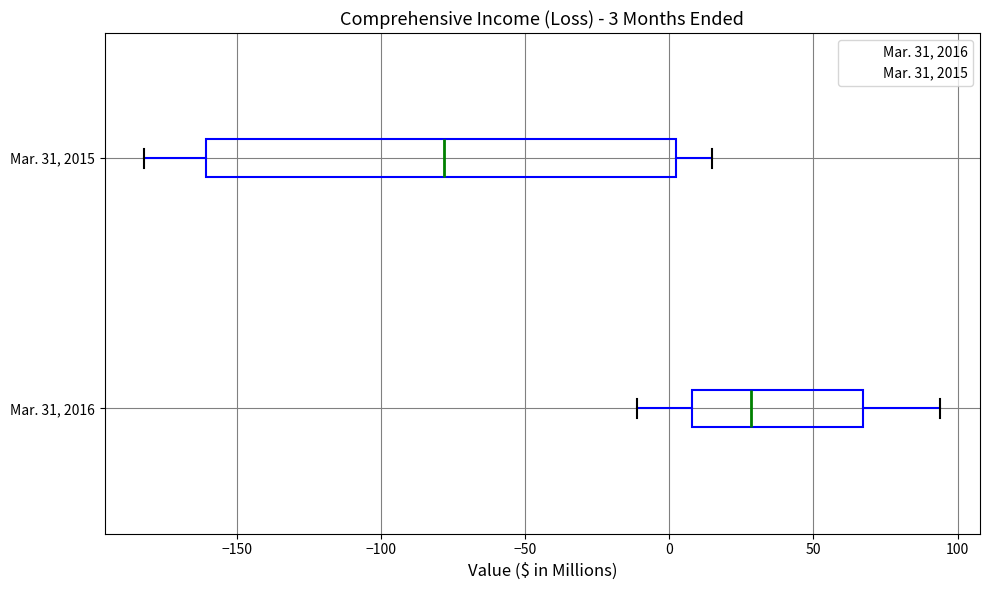

Which box's median line is the furthest to the right?

Mar. 31, 2016